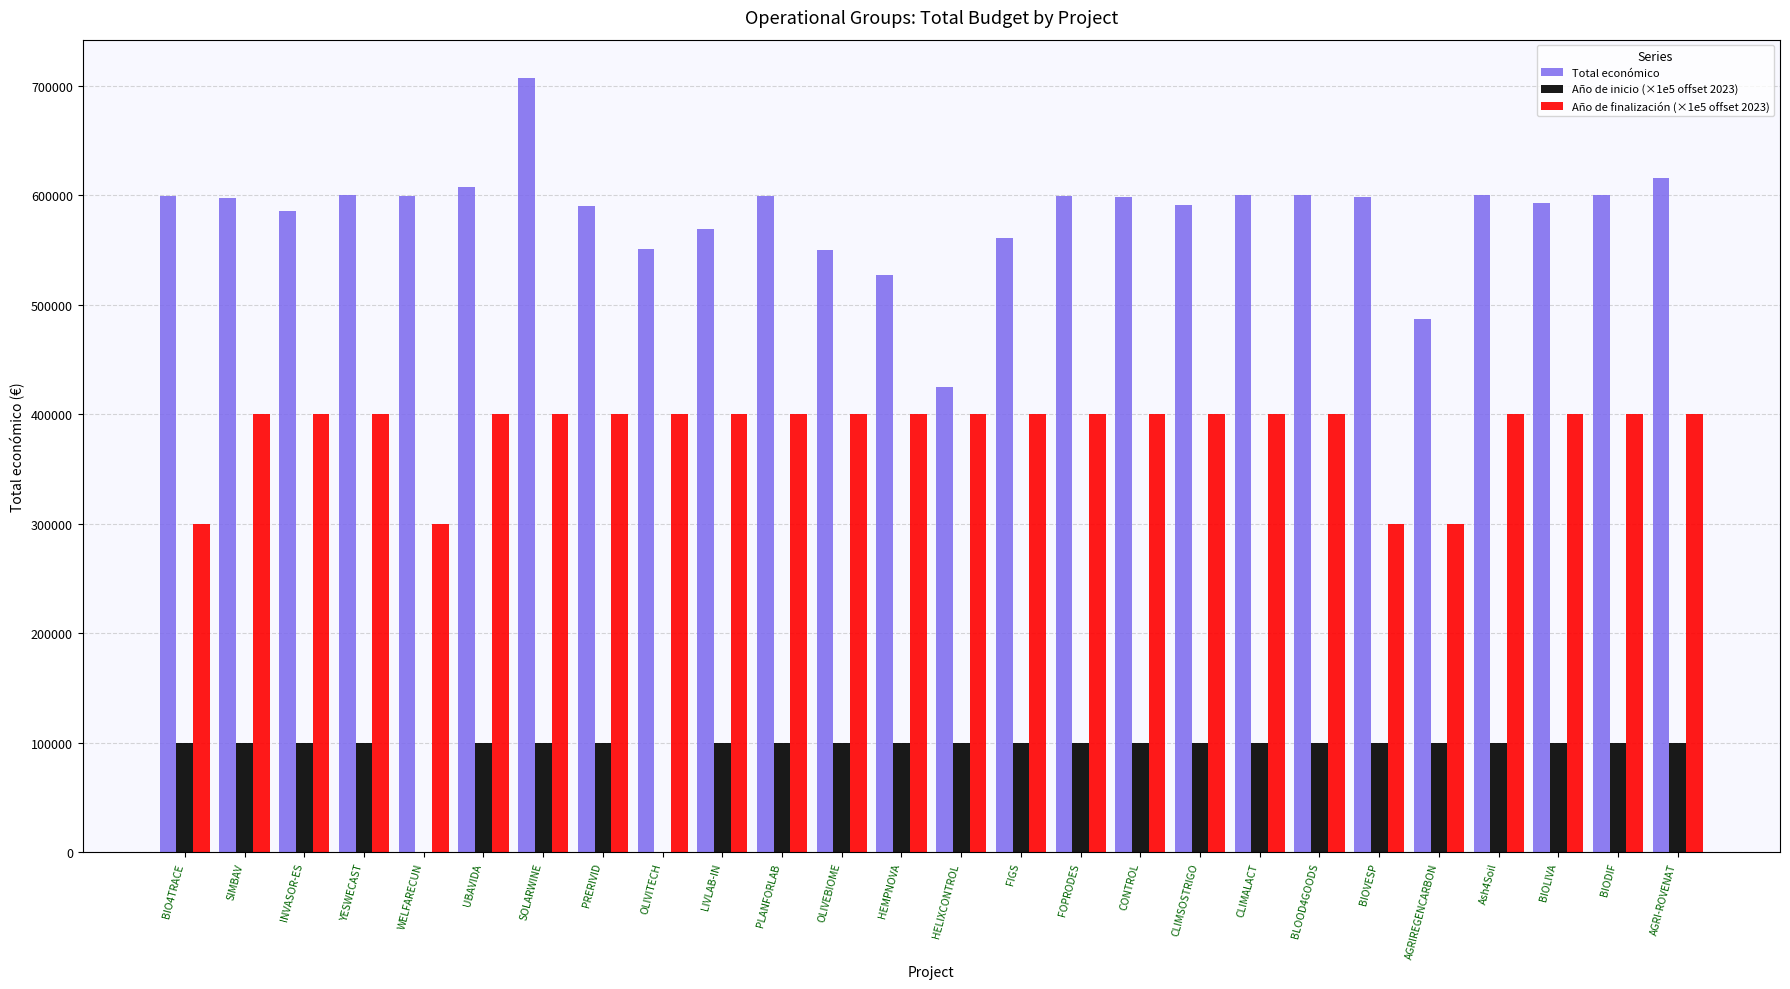

At which category is the sum across all series the highest?

SOLARWINE